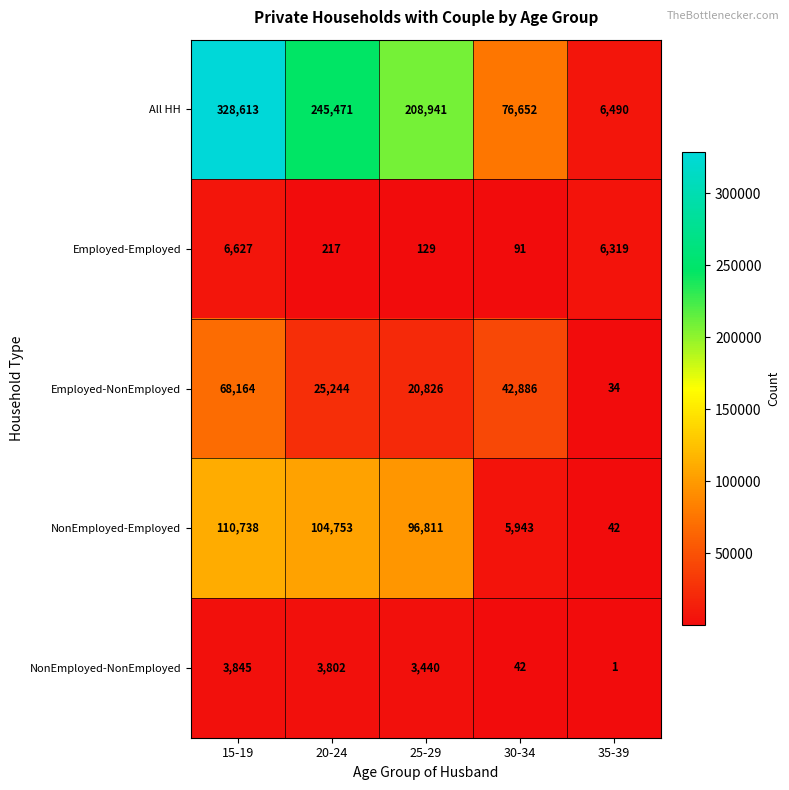

At how many categories does at least one series exceed 221552?

2